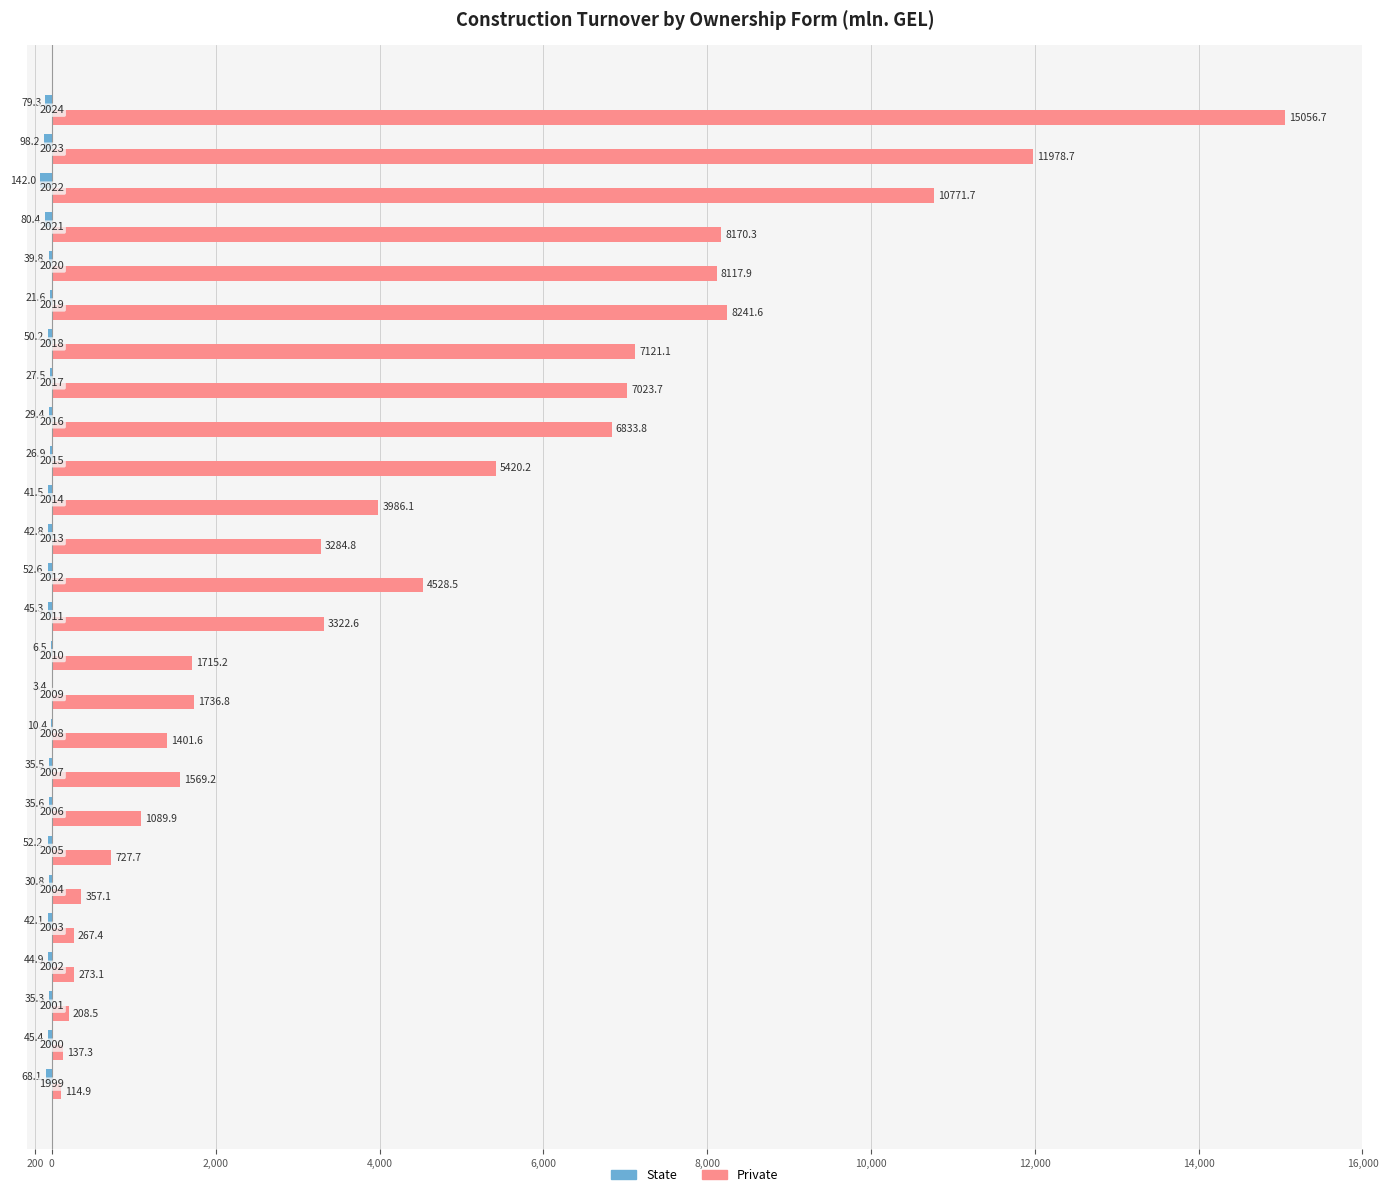

How many bars are there in each group?

2